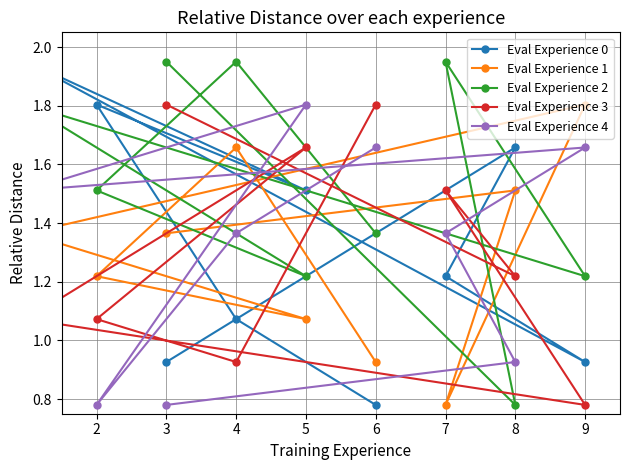

Between which two adjacent categories do Eval Experience 3 and Eval Experience 1 first intersect?

3 and 8